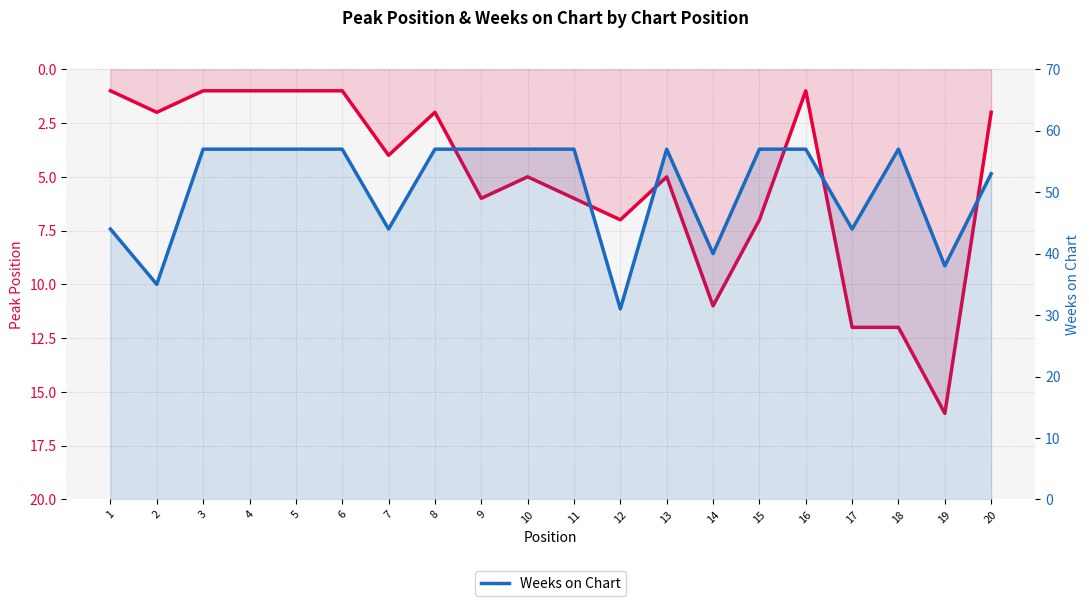

List the series in order of their overall mean, lowest first.

Peak Position, Weeks on Chart